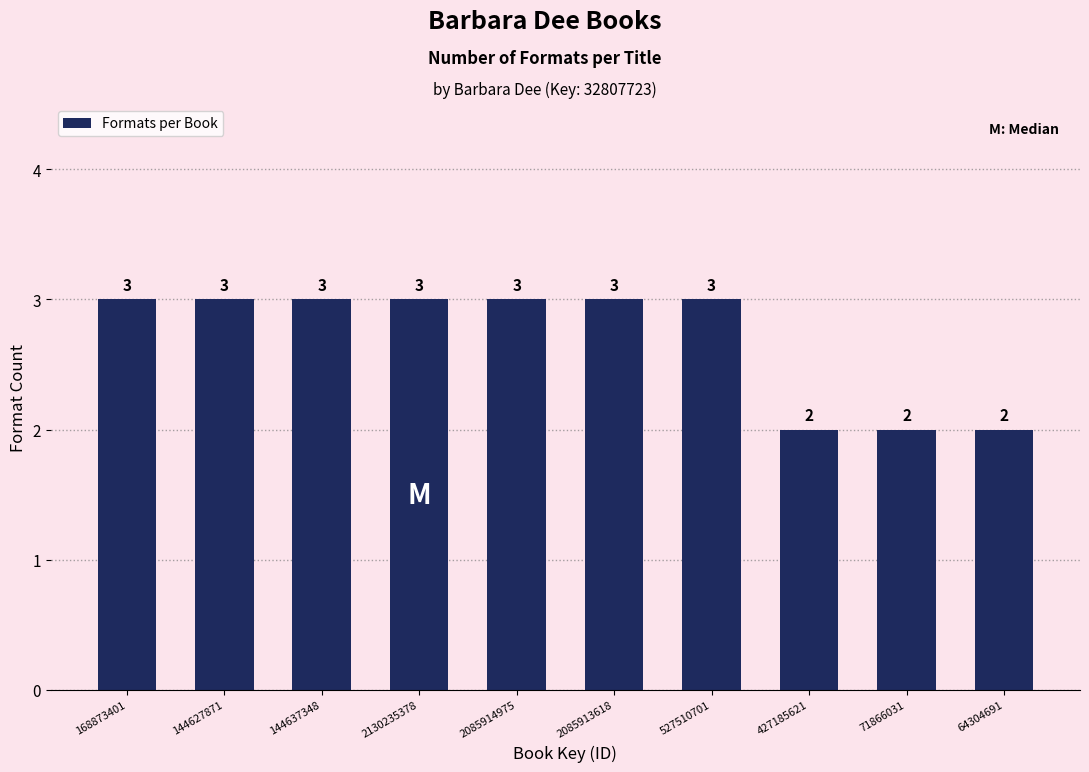

Reading left to right, what are all the values shown in this chart?

3	3	3	3	3	3	3	2	2	2